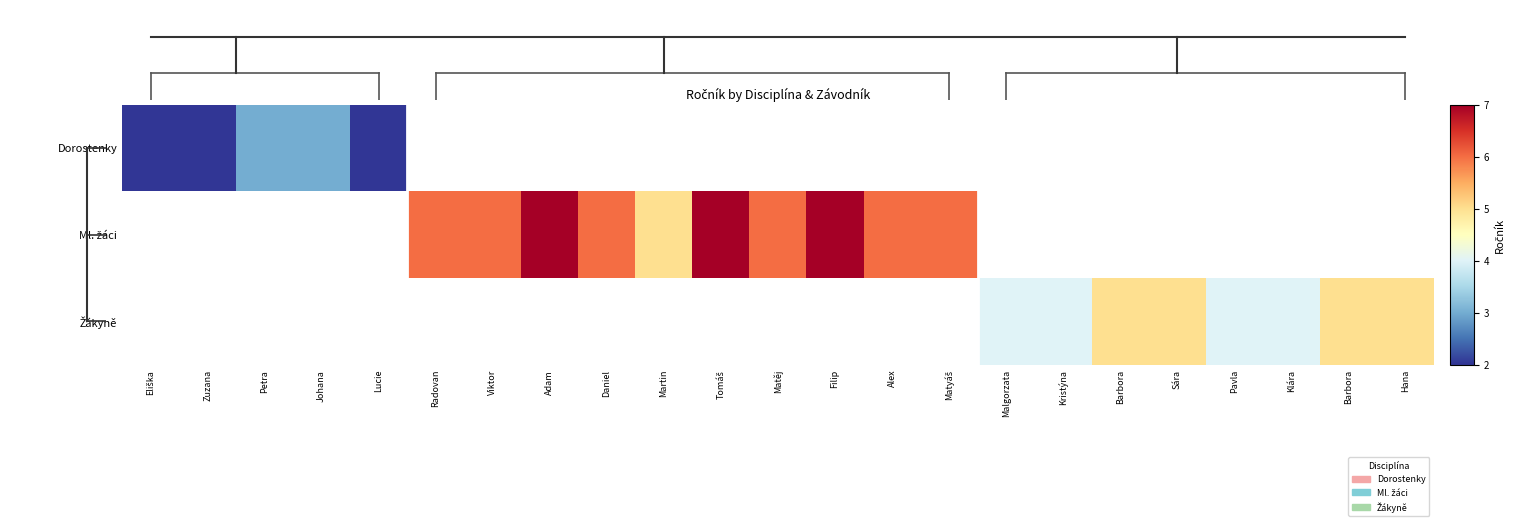

How many positive values does the Ml. žáci series have?

10